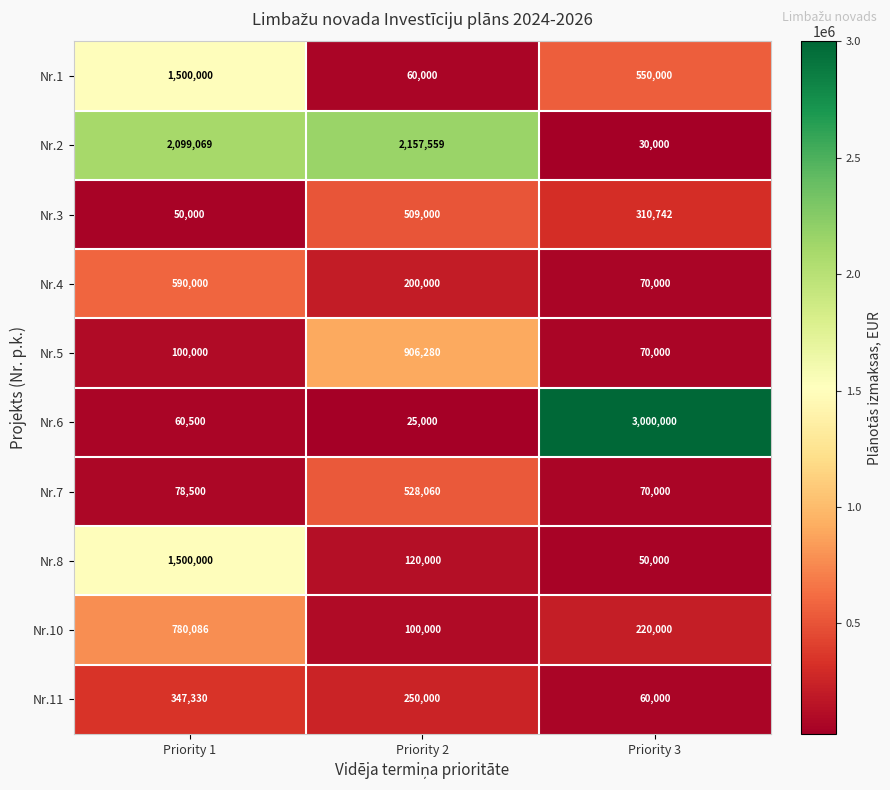

The value of Nr.10 at Priority 3 is 69421. True or false?

False